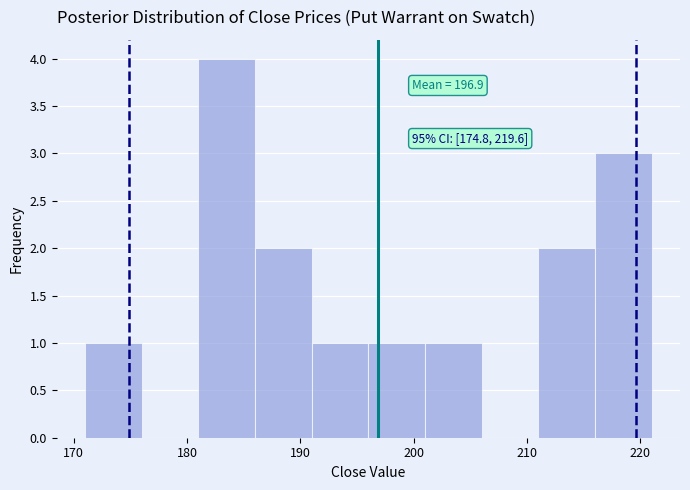

Over which range of the x-axis is the bar tallest?

181 to 186